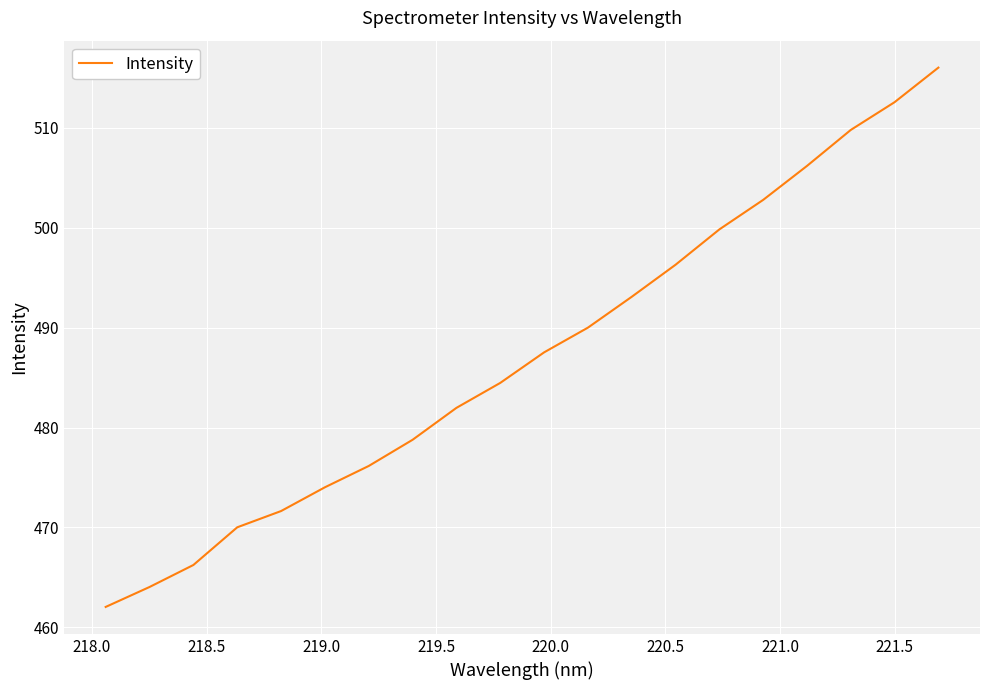

What is the greatest value displayed?

516.0